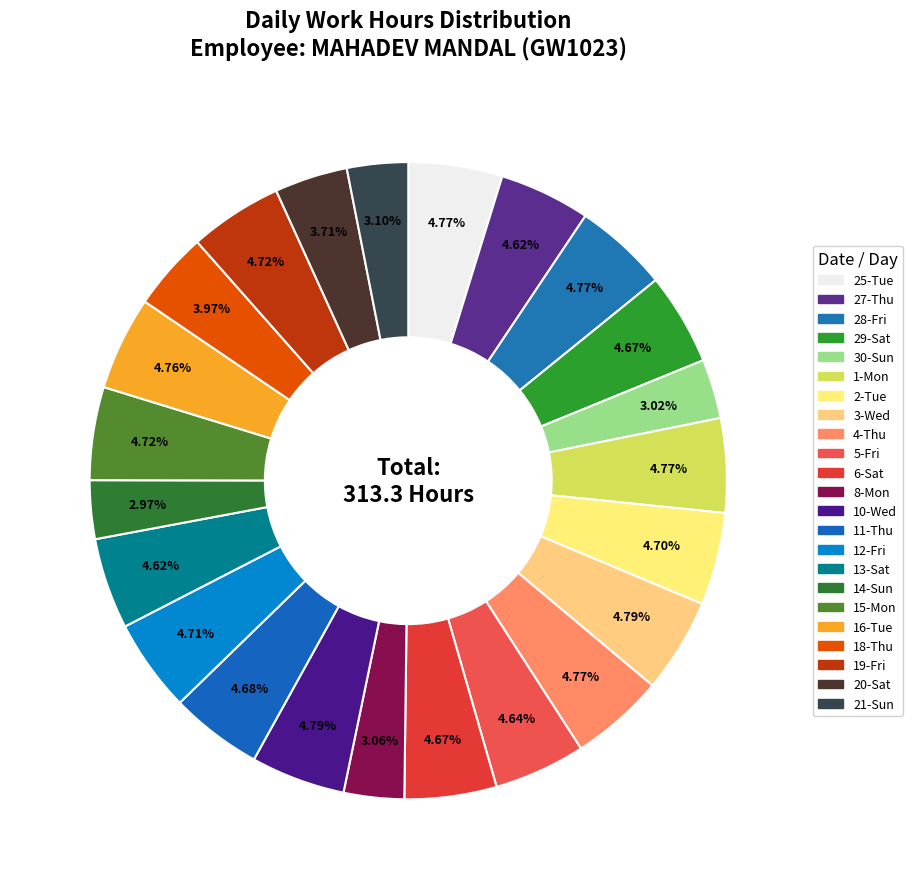

Which slice is the smallest?

14-Sun